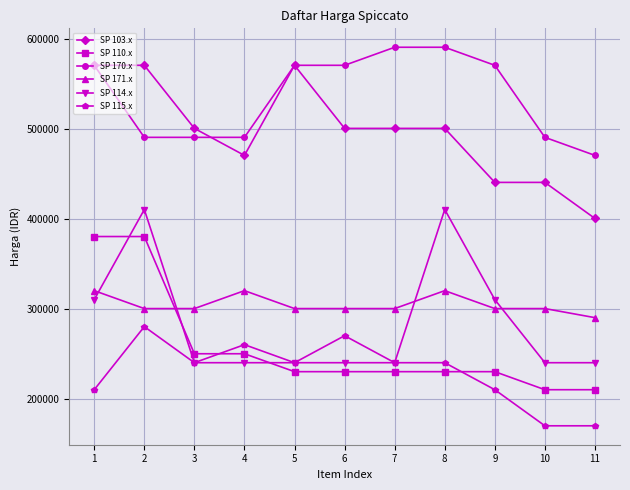

List the series in order of their peak value, highest first.

SP 170.x, SP 103.x, SP 114.x, SP 110.x, SP 171.x, SP 115.x